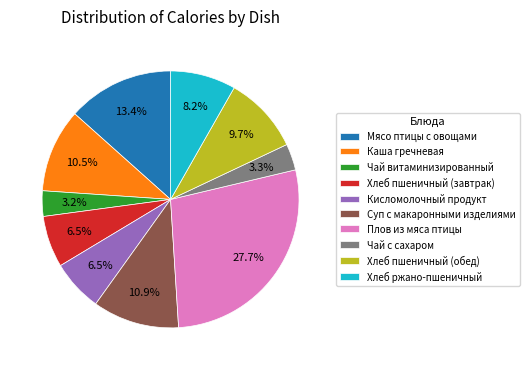

The Чай витаминизированный slice represents 3% of the pie. True or false?

True